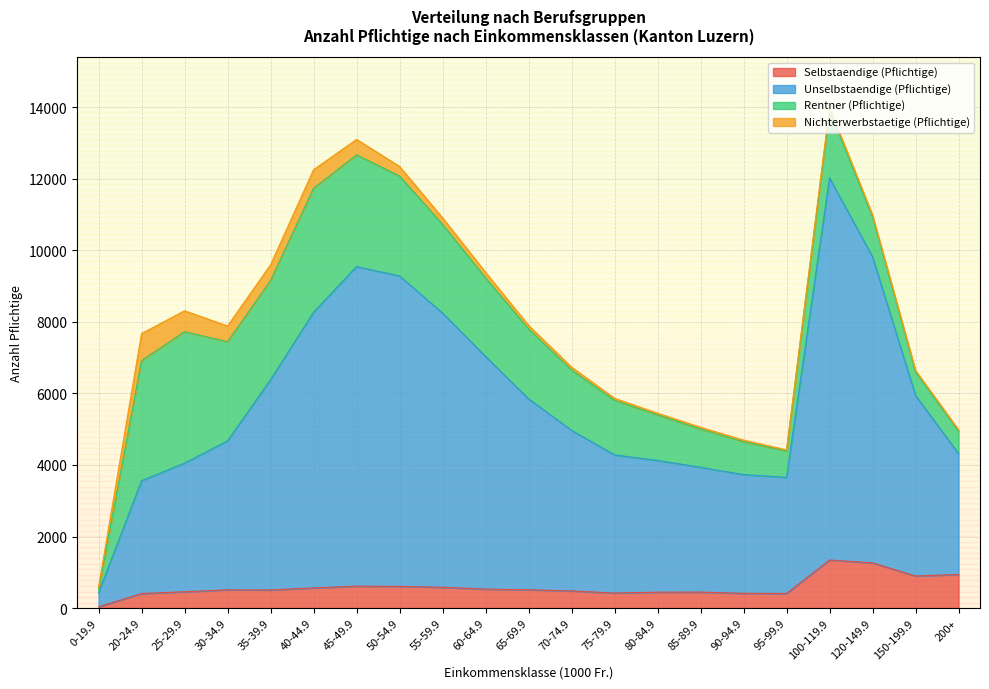

Where is the first local maximum for Unselbstaendige (Pflichtige)?

45-49.9